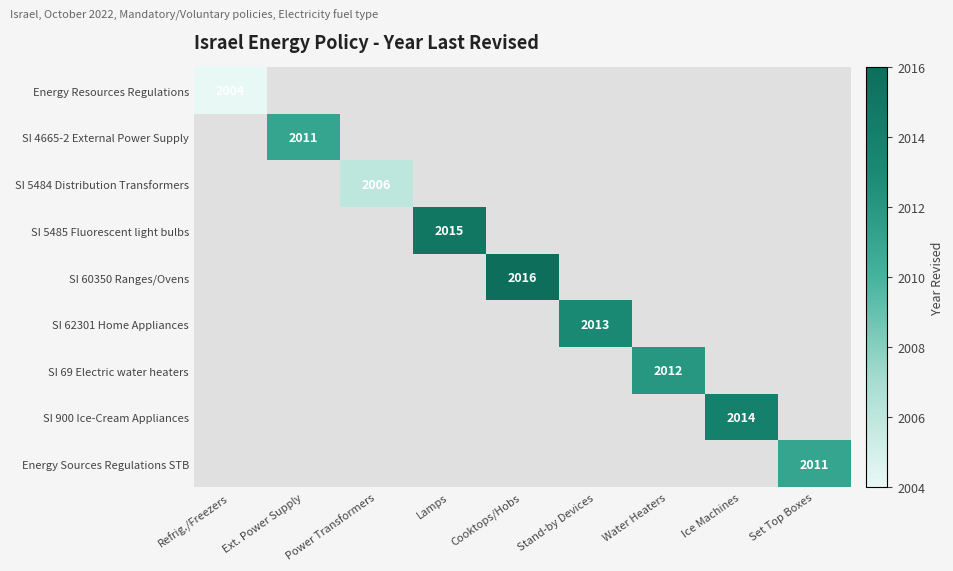

What is the smallest value displayed?

2004.0